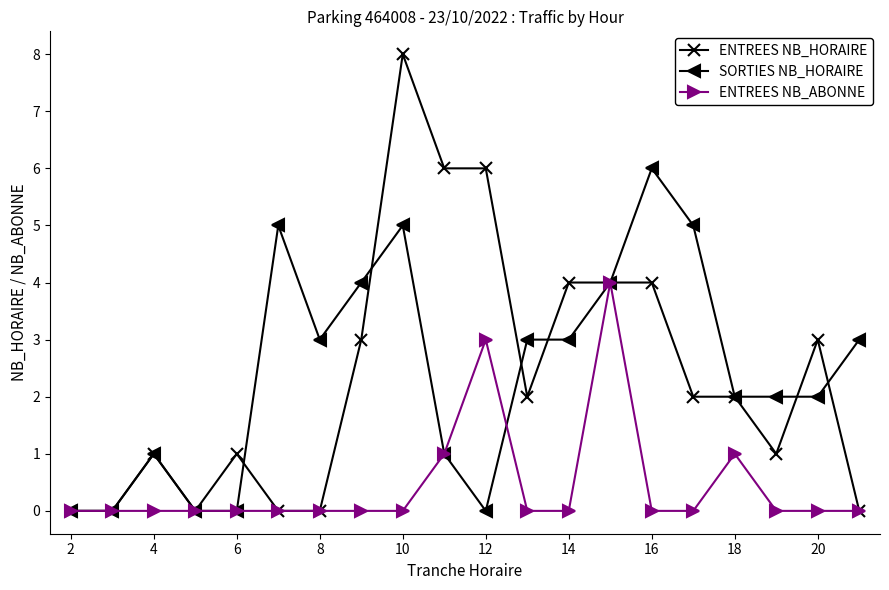

What is the greatest value displayed?

8